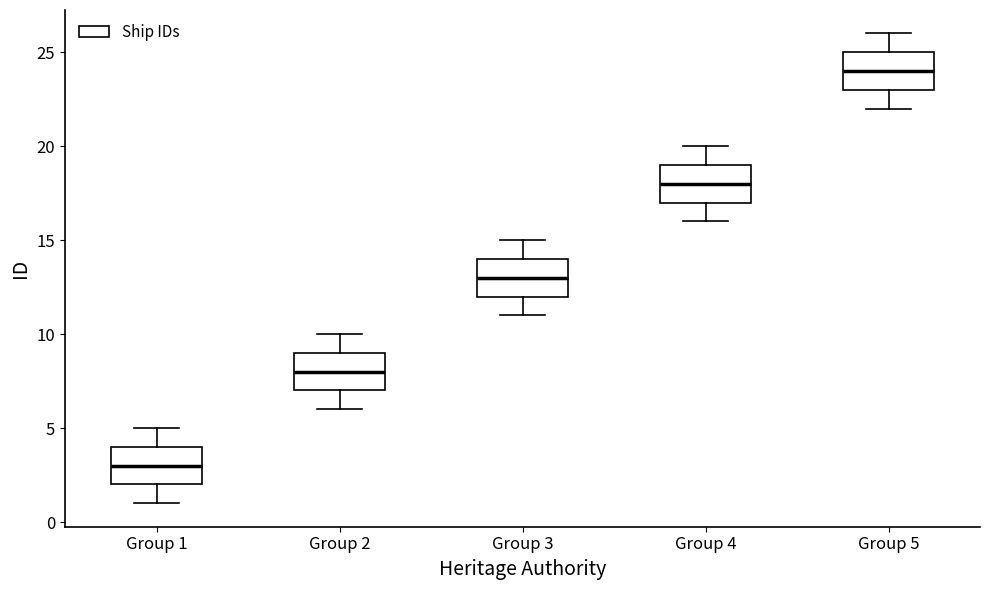

Where does the upper whisker of the box for Group 5 end on the y-axis? The values are not printed on the chart, so give them approximately, as read against the axis.

26